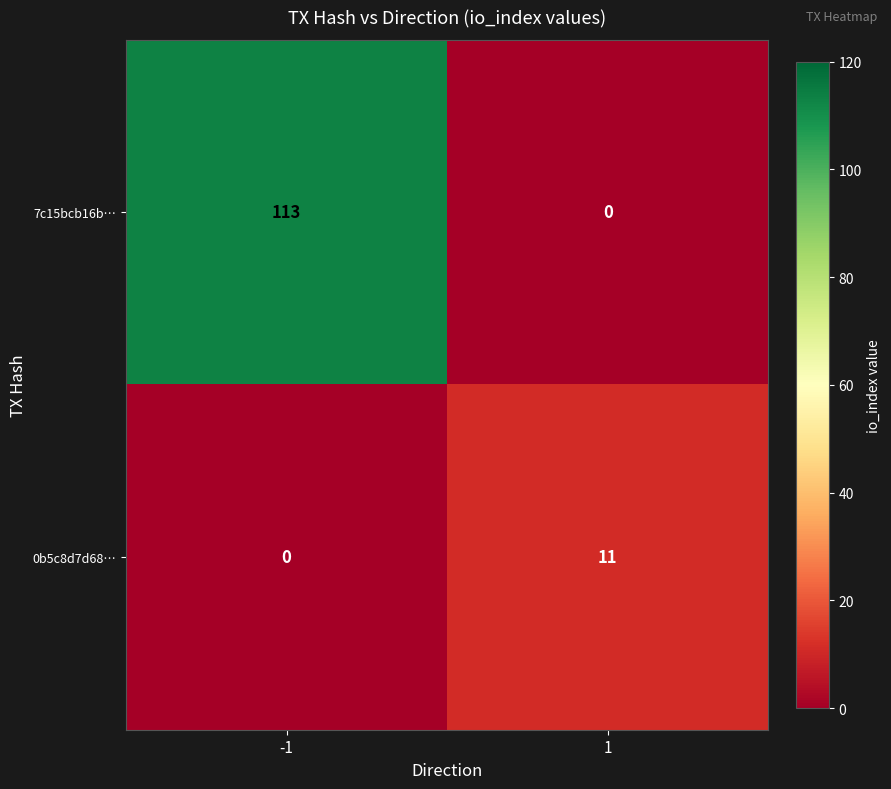

What is the greatest value displayed?

113